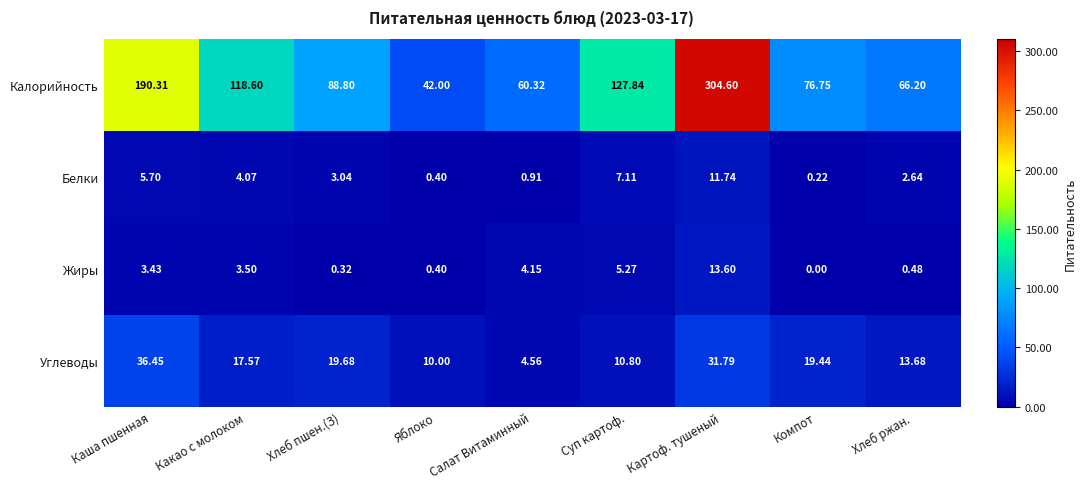

What is the spread (max minus min) of values at Салат Витаминный?

59.4